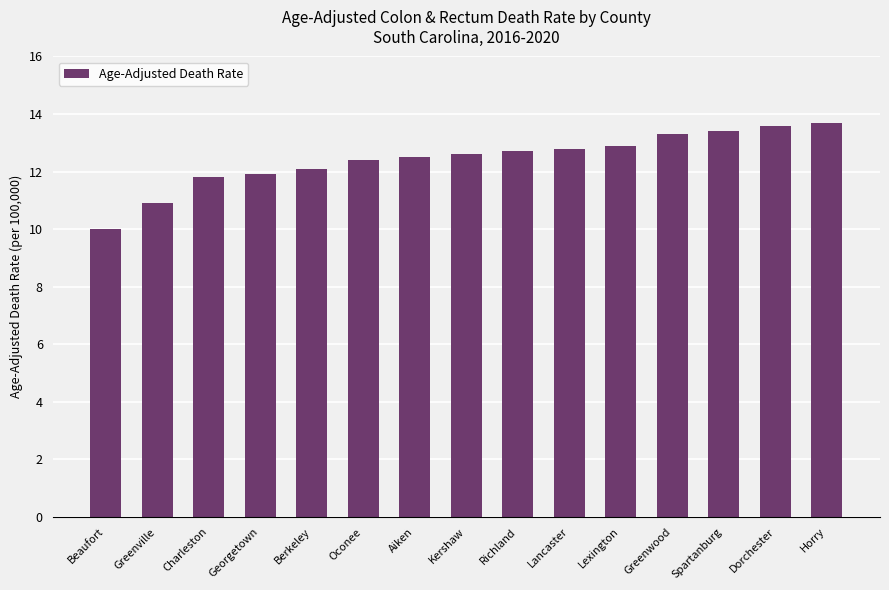

What is the change in value from Charleston to Spartanburg?

+1.6